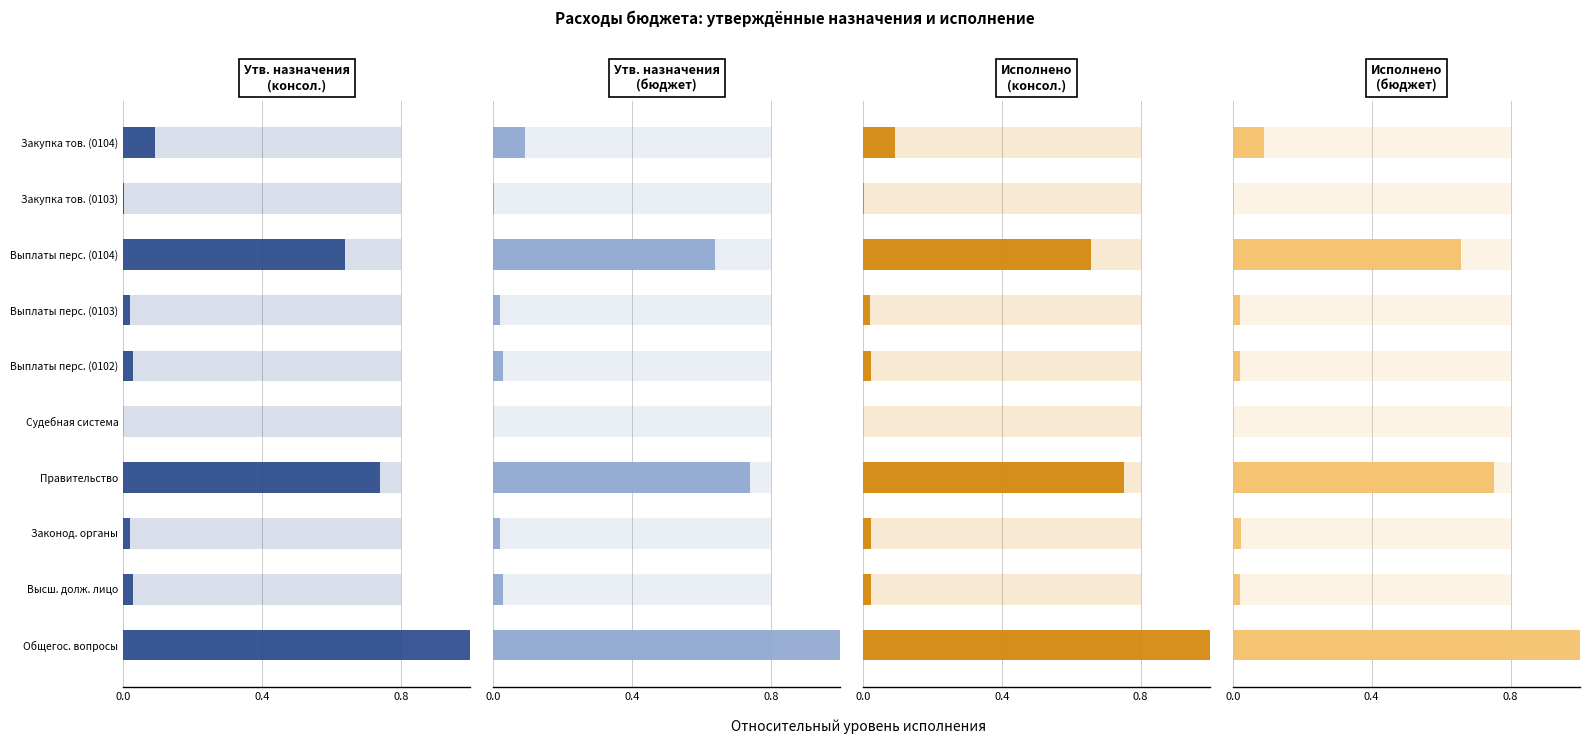

What is the highest value of the Утв. назначения (бюджет субъекта) series?

1.0